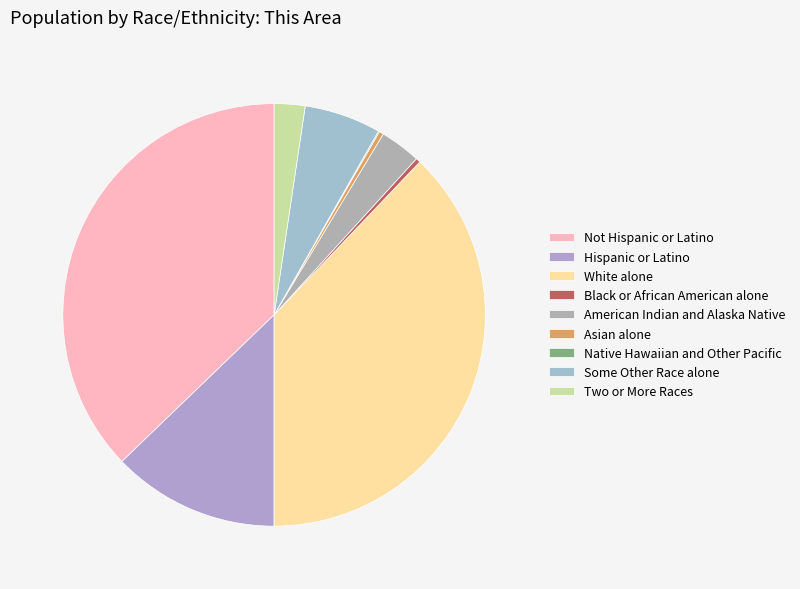

How many slices are in this pie chart?

9